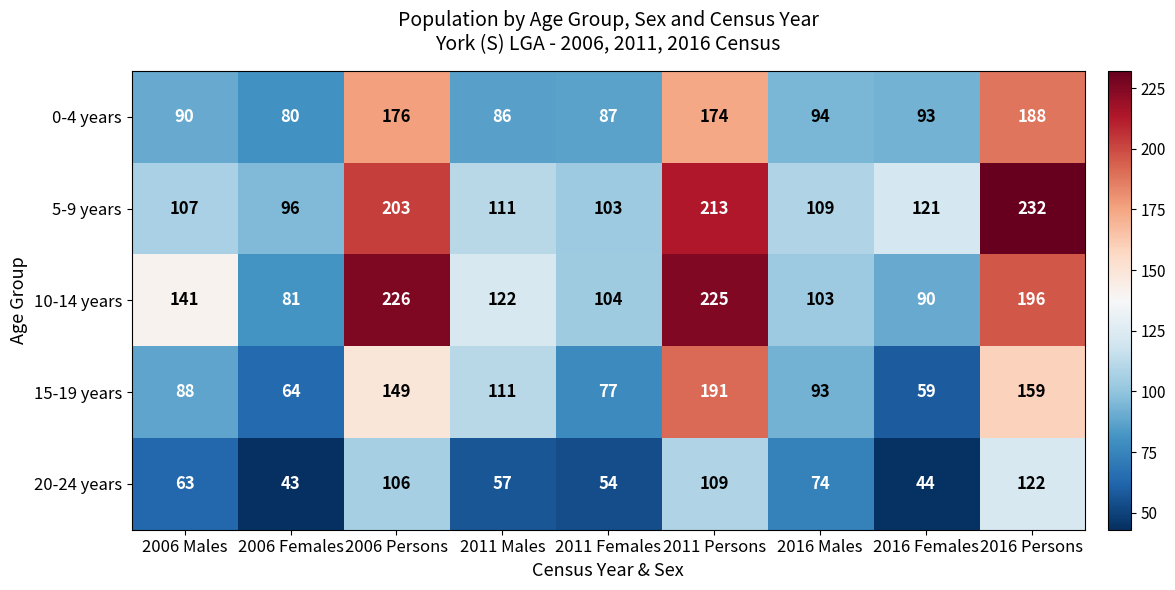

What is the difference between the maximum and minimum values in the 20-24 years series?

79